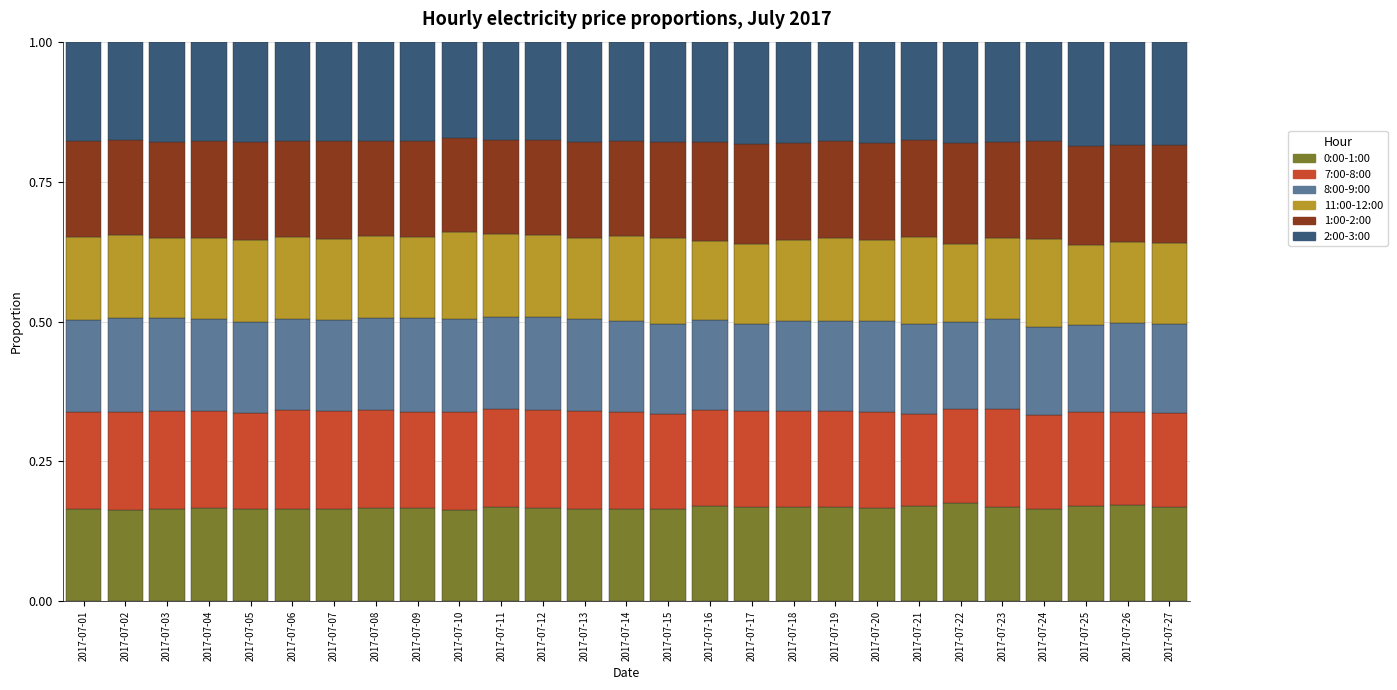

What is the total value across all series at 2017-07-08?

1.0